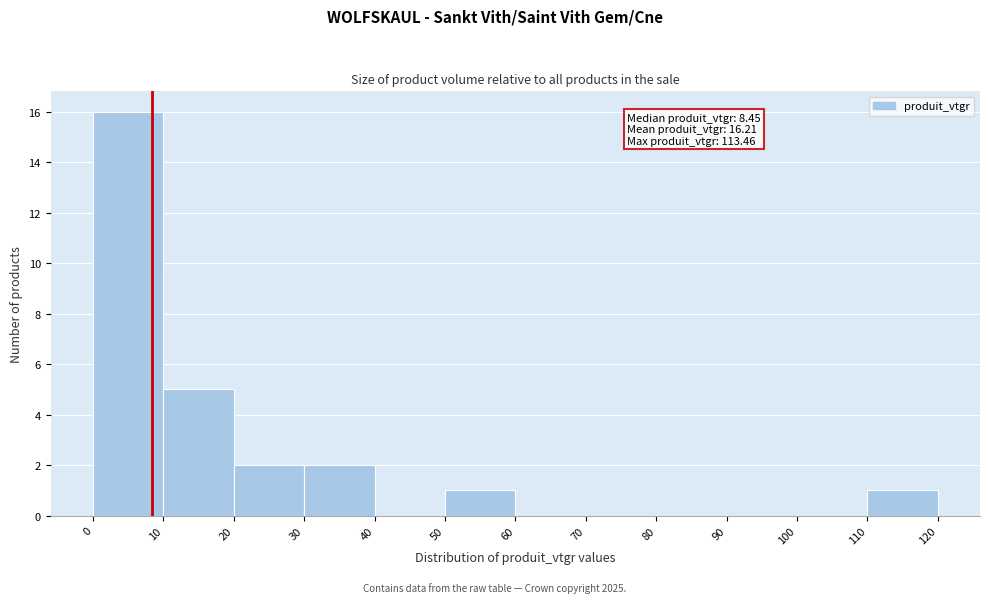

Over which range of the x-axis is the bar tallest?

0 to 10